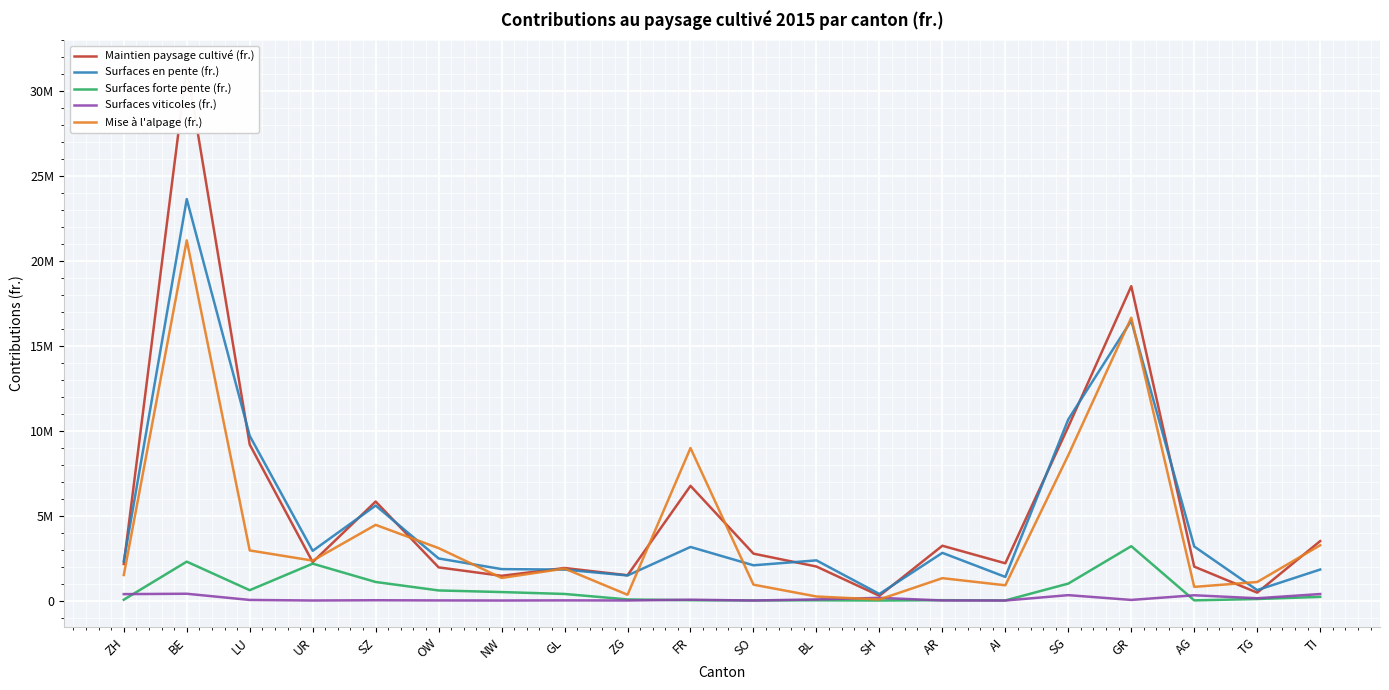

Reading left to right, transcribe all the data shown in this chart.

Maintien paysage cultivé (fr.): 2149208	31436618	9185566	2260676	5829939	1951451	1454480	1915124	1487939	6753462	2760306	2001032	280183	3225764	2191968	10236526	18512532	1994834	464332	3499208
Surfaces en pente (fr.): 2312856	23640238	9697483	2925243	5592400	2476569	1850677	1819980	1475007	3153885	2074236	2364089	386826	2807247	1390041	10669172	16480280	3181169	613145	1824366
Surfaces forte pente (fr.): 47783	2289231	608327	2170683	1091567	592842	498384	386206	64044	17669	6546	12651	0	20153	5868	997238	3199976	8794	89479	213818
Surfaces viticoles (fr.): 376980	398815	33840	1425	16590	5510	0	8340	1815	47967	453	64155	157990	3760	0	316160	35070	308895	133320	381713
Mise à l'alpage (fr.): 1500626	21210190	2949637	2350151	4455037	3085311	1328272	1881121	340129	8980932	934112	236508	60561	1316793	896987	8558907	16654843	802979	1090361	3254215